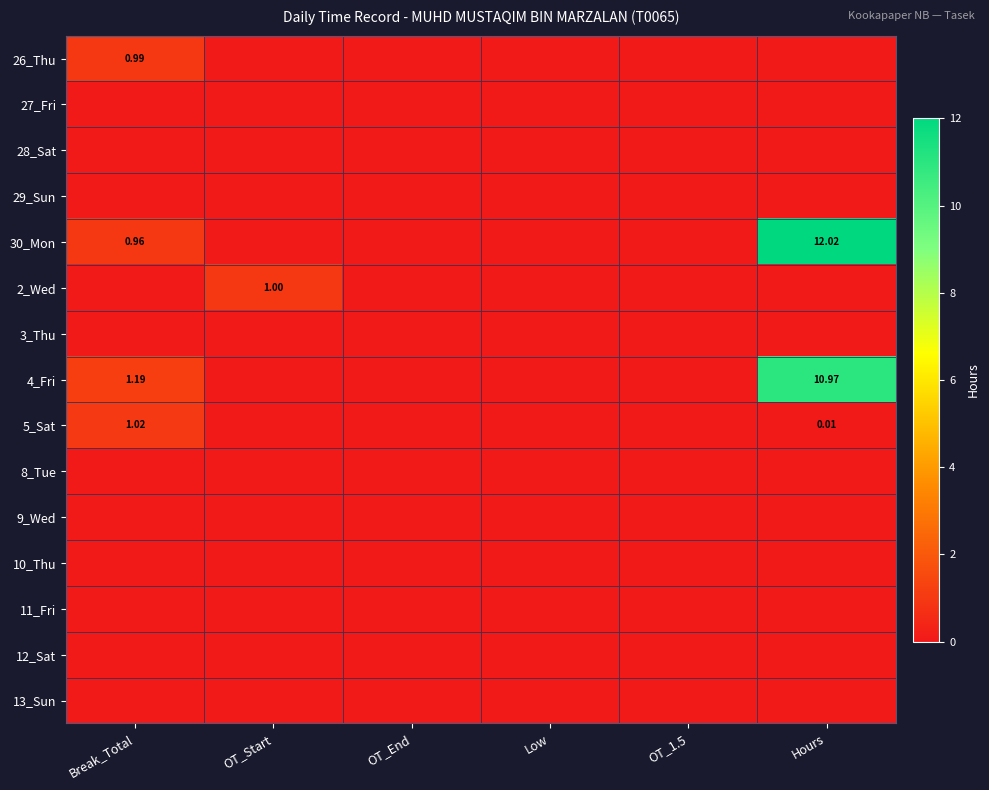

What is the difference between the highest and lowest values at Break_Total?

1.2